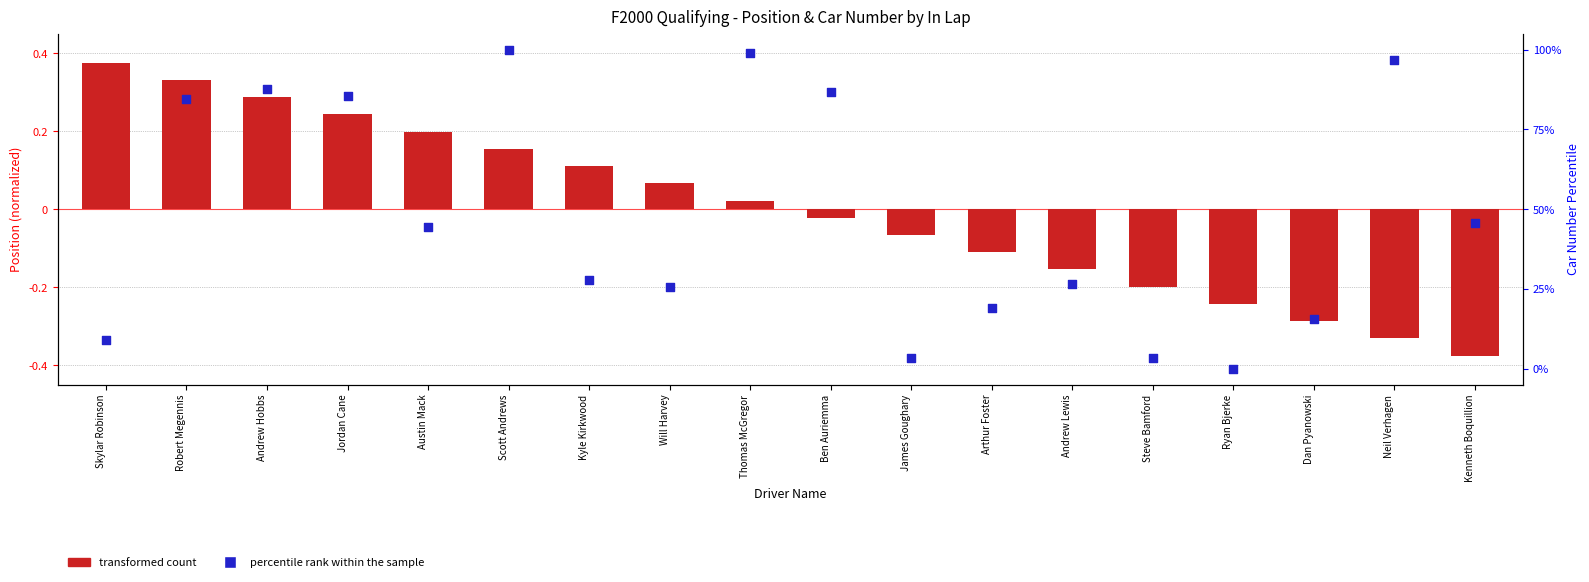

At which category is the sum across all series the highest?

Scott Andrews